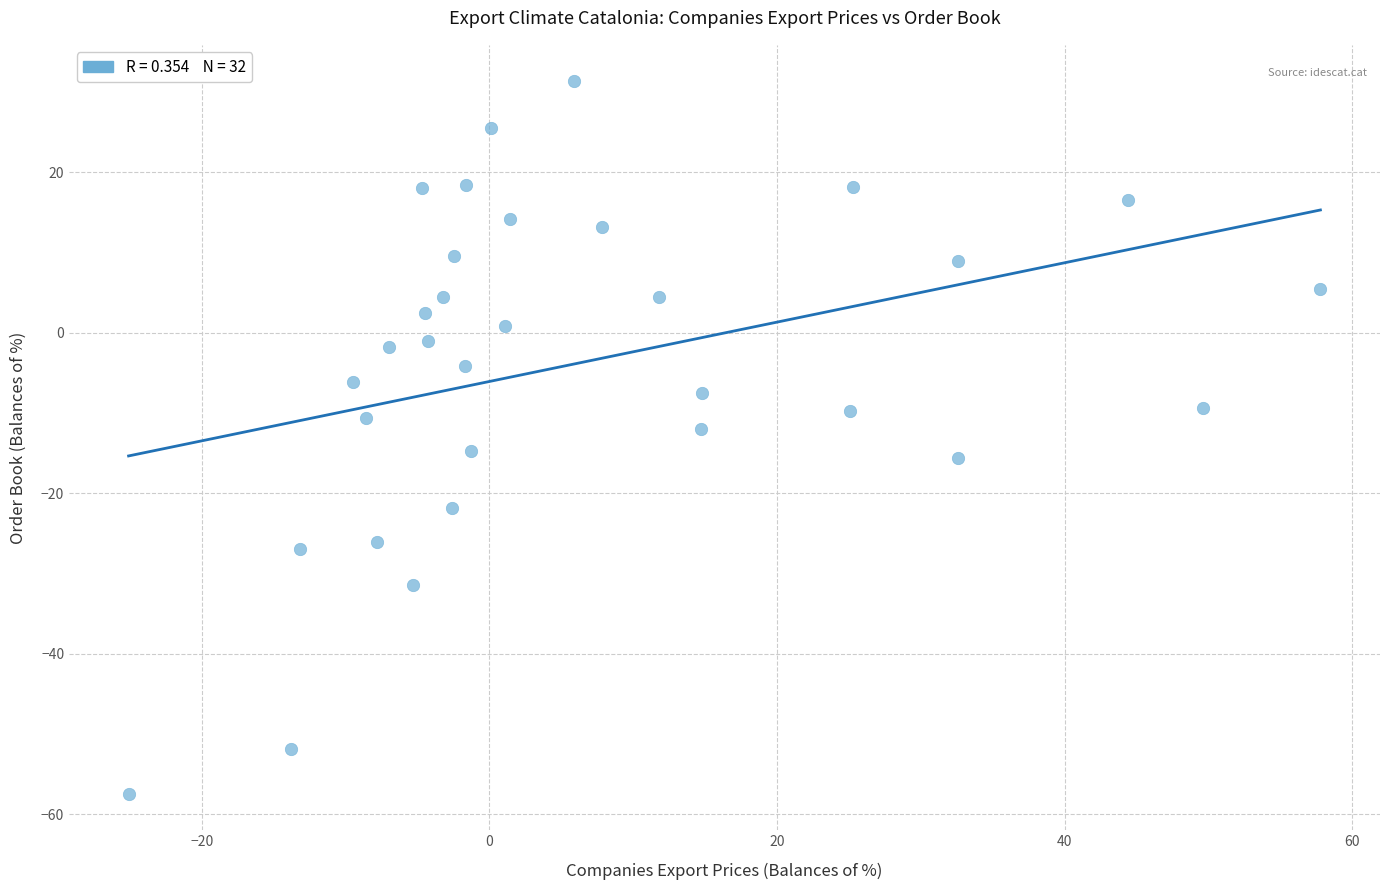

What is the range of X values (max minus min)?

82.9